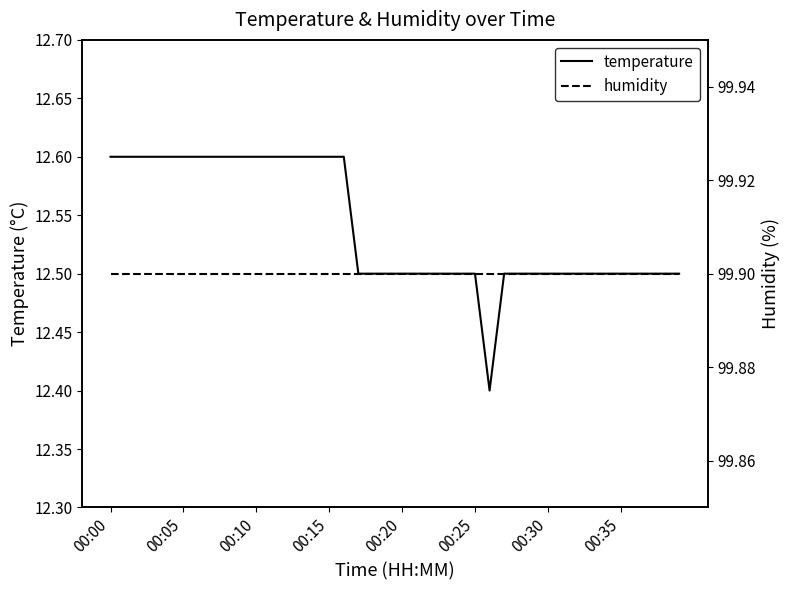

What is the maximum value for temperature?

12.6